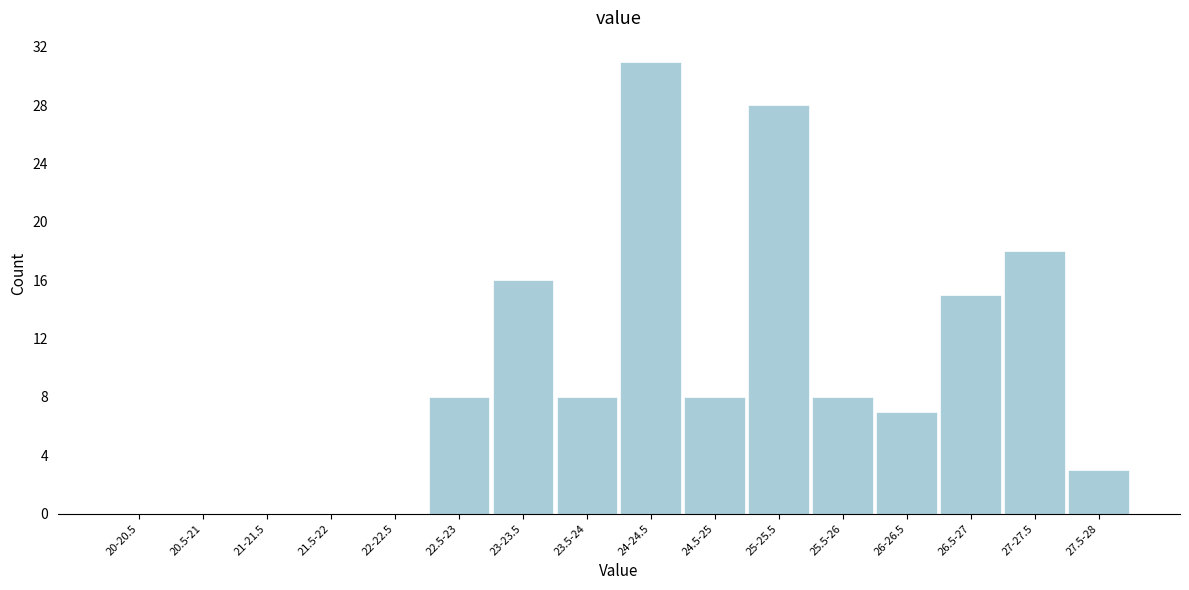

Reading left to right, list all the values displayed in this chart.

20-20.5=0	20.5-21=0	21-21.5=0	21.5-22=0	22-22.5=0	22.5-23=8	23-23.5=16	23.5-24=8	24-24.5=31	24.5-25=8	25-25.5=28	25.5-26=8	26-26.5=7	26.5-27=15	27-27.5=18	27.5-28=3